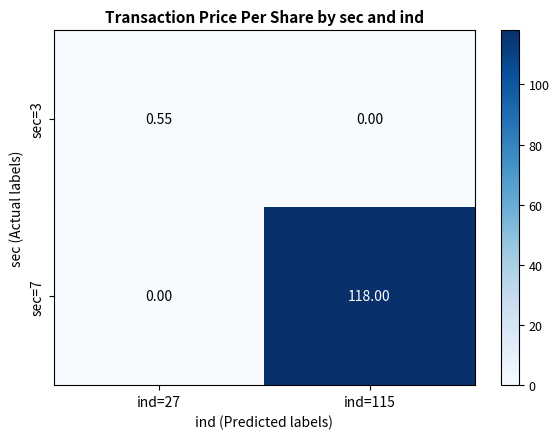

Count the number of categories in the chart.

2